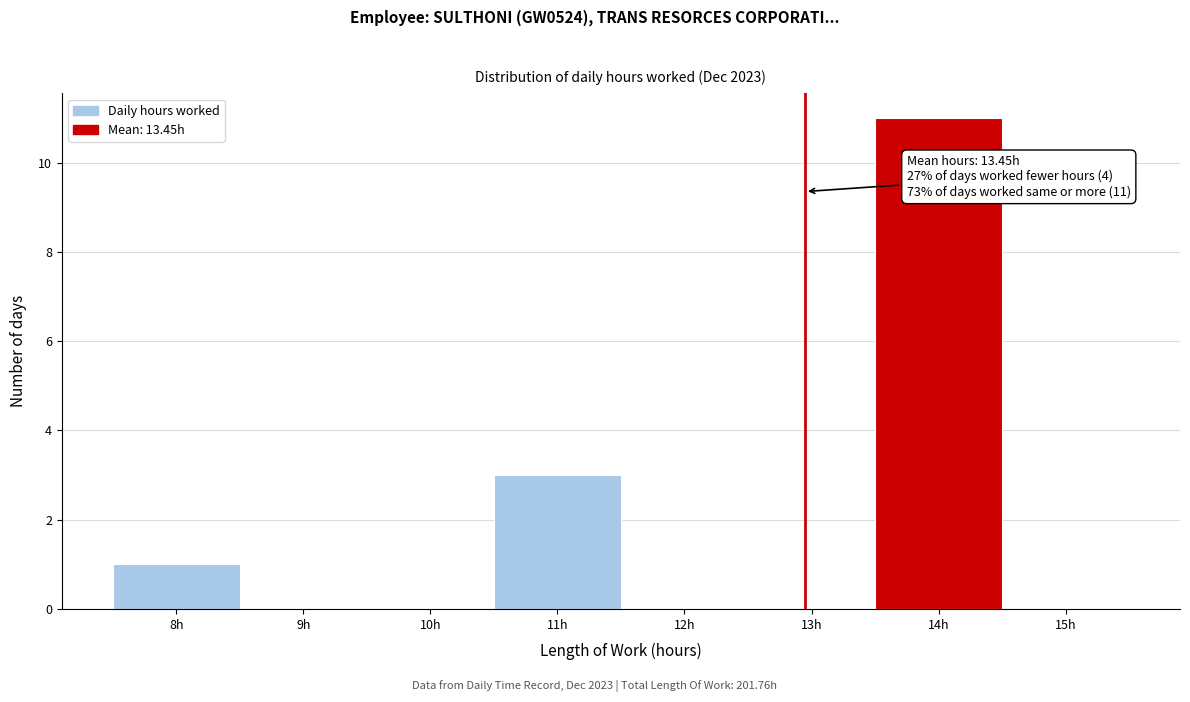

Reading left to right, extract all data points from this chart.

8h=1	9h=0	10h=0	11h=3	12h=0	13h=0	14h=11	15h=0